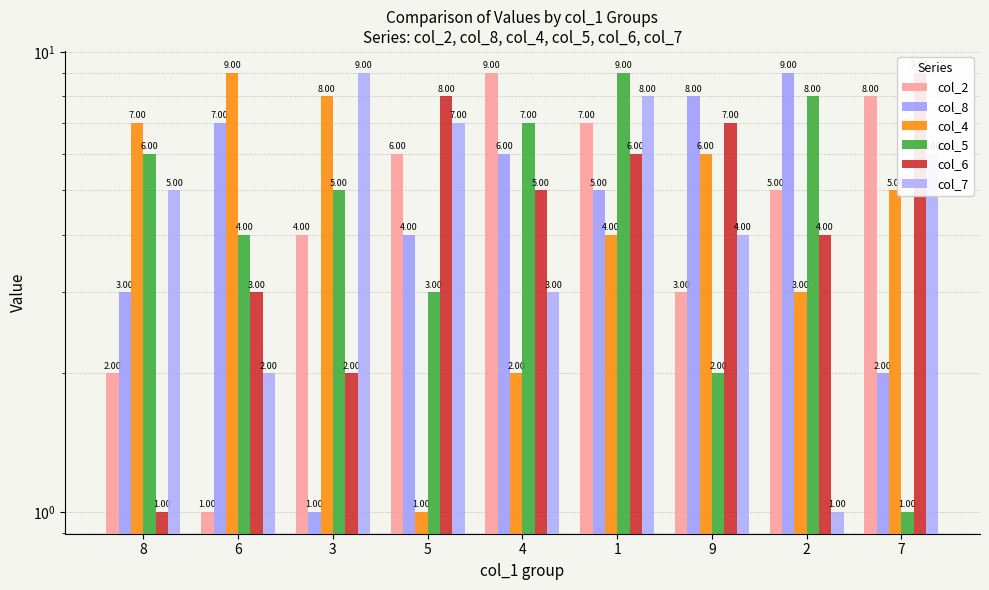

List the series in order of their peak value, lowest first.

col_2, col_8, col_4, col_5, col_6, col_7